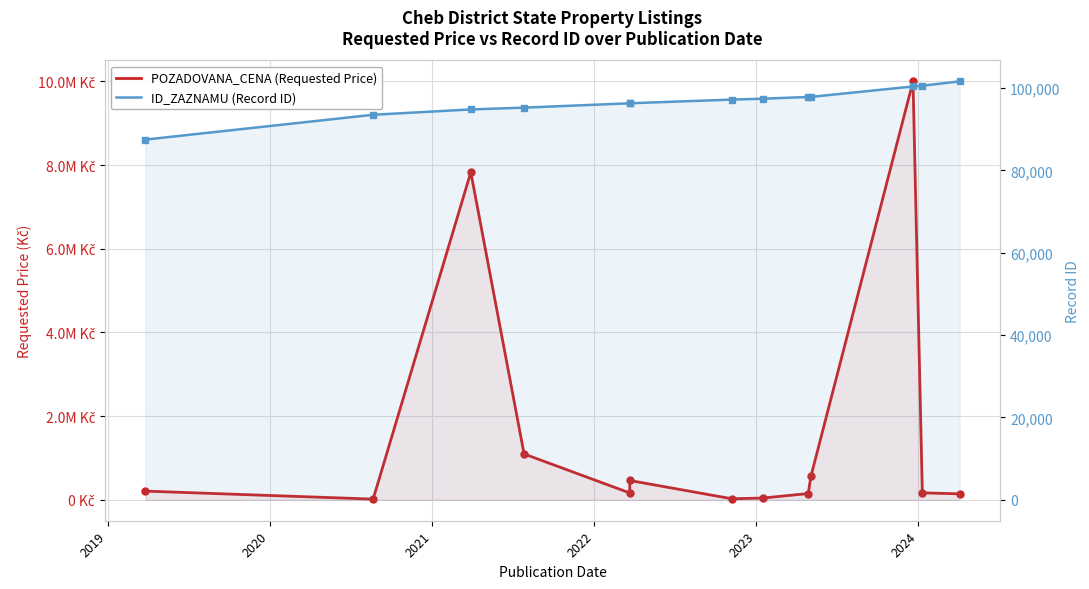

What is the sum of all POZADOVANA_CENA (Requested Price) values?

20862745.7